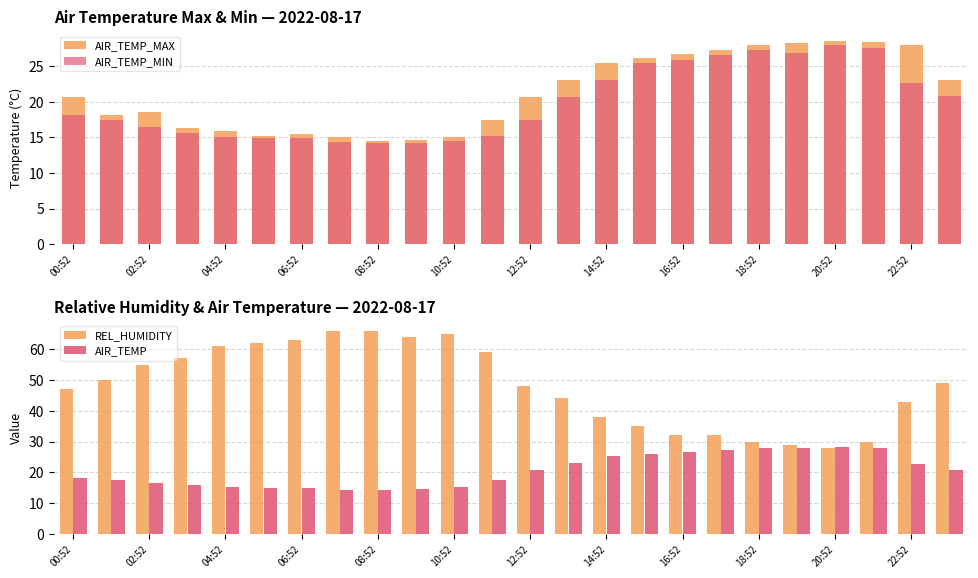

What is the value of the AIR_TEMP_MAX bar at the 2nd from the left?

18.1